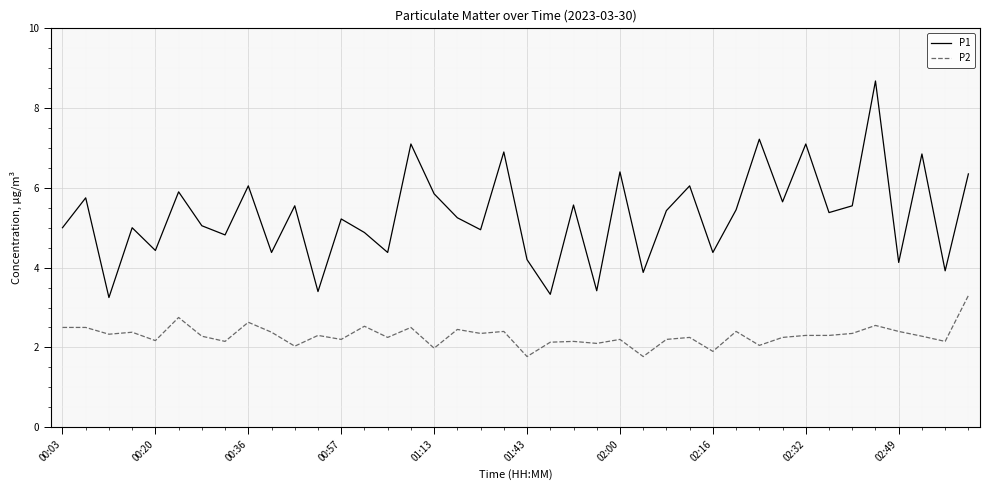

True or false: P1 and P2 cross at least once.

False